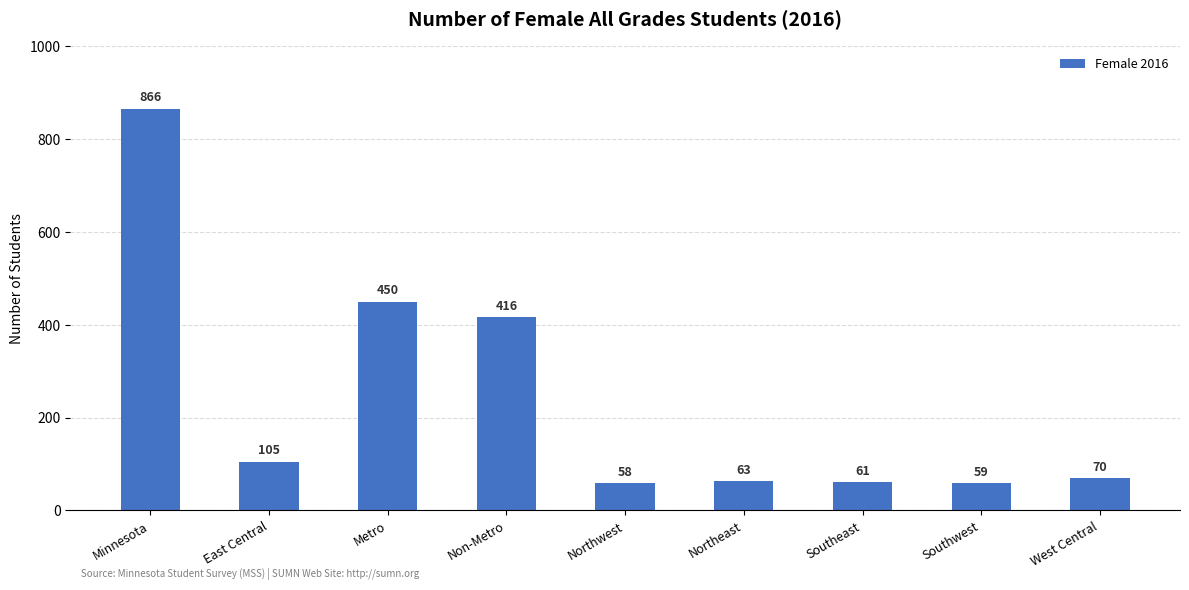

List the labels in order of value, smallest first.

Northwest, Southwest, Southeast, Northeast, West Central, East Central, Non-Metro, Metro, Minnesota